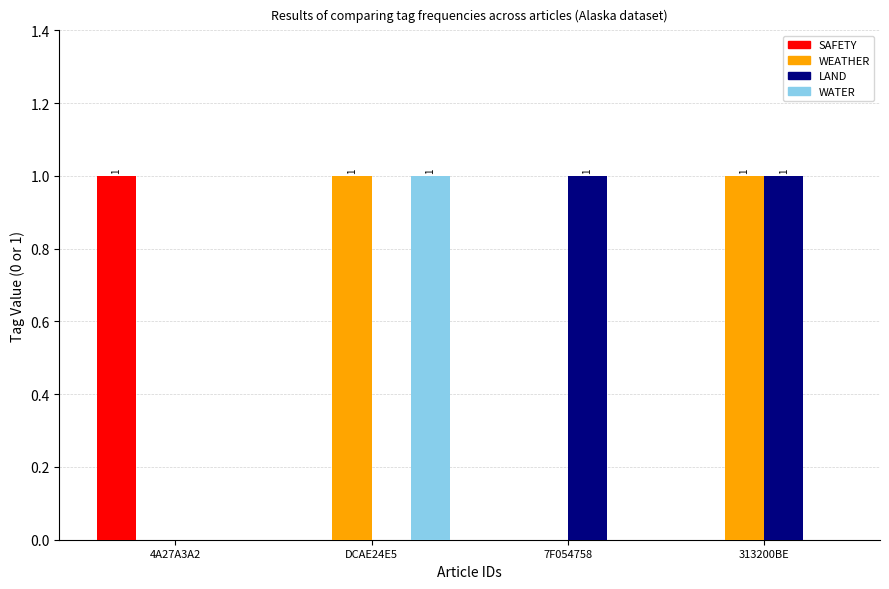

Is the value of SAFETY at DCAE24E5 greater than the value of WATER at DCAE24E5?

No